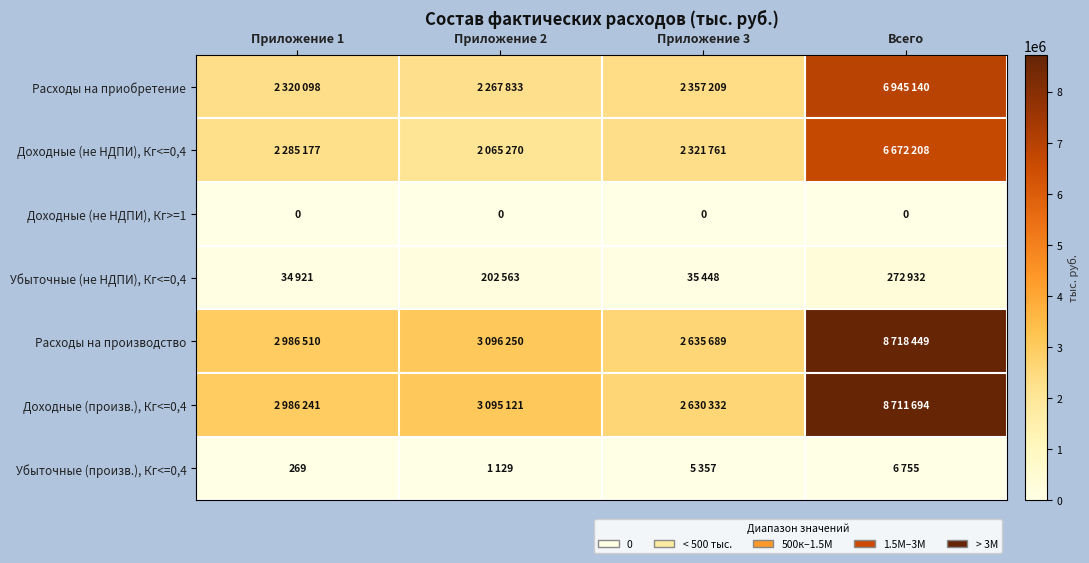

The Убыточные (произв.), Кг<=0,4 series shows 429 at Приложение 1. True or false?

False